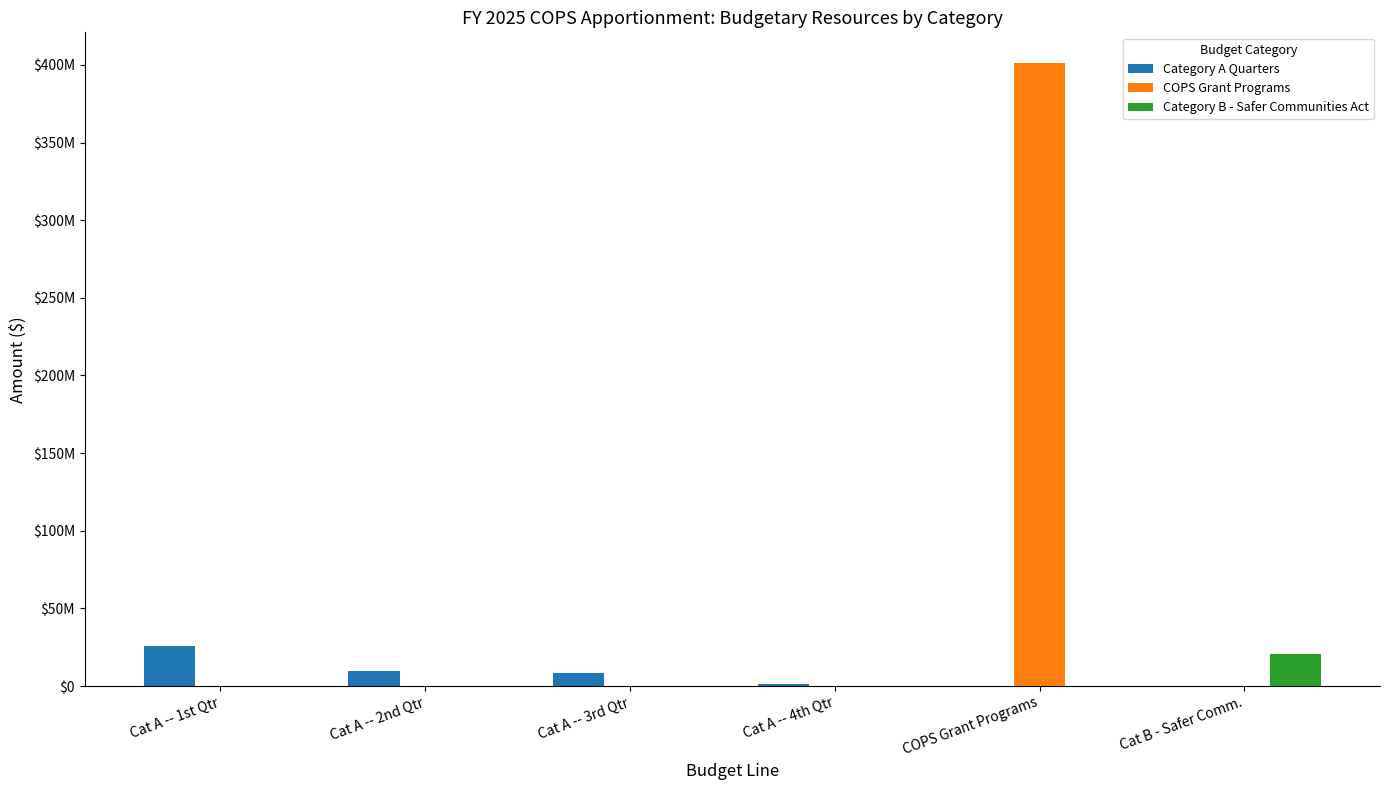

Is the value of Category A Quarters at Cat A -- 2nd Qtr greater than the value of COPS Grant Programs at Cat A -- 4th Qtr?

Yes